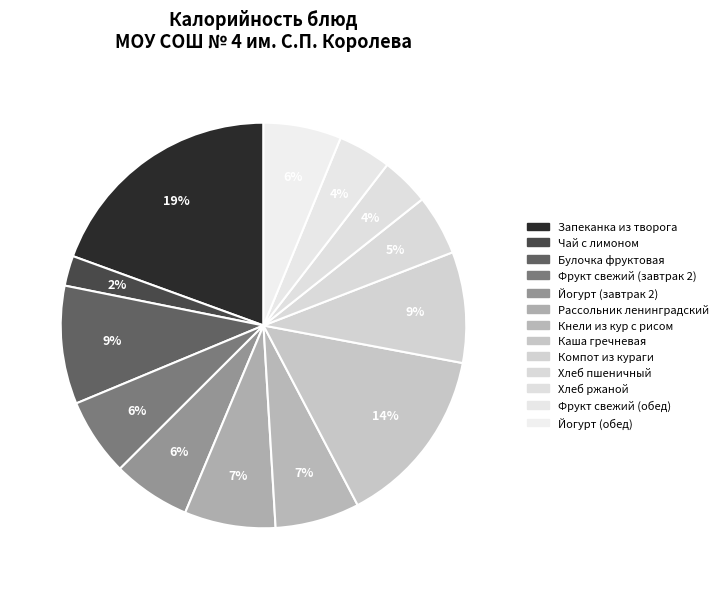

Rank the categories by value from lowest to highest.

Чай с лимоном, Хлеб ржаной, Фрукт свежий (обед), Хлеб пшеничный, Фрукт свежий (завтрак 2), Йогурт (завтрак 2), Йогурт (обед), Кнели из кур с рисом, Рассольник ленинградский, Компот из кураги, Булочка фруктовая, Каша гречневая, Запеканка из творога